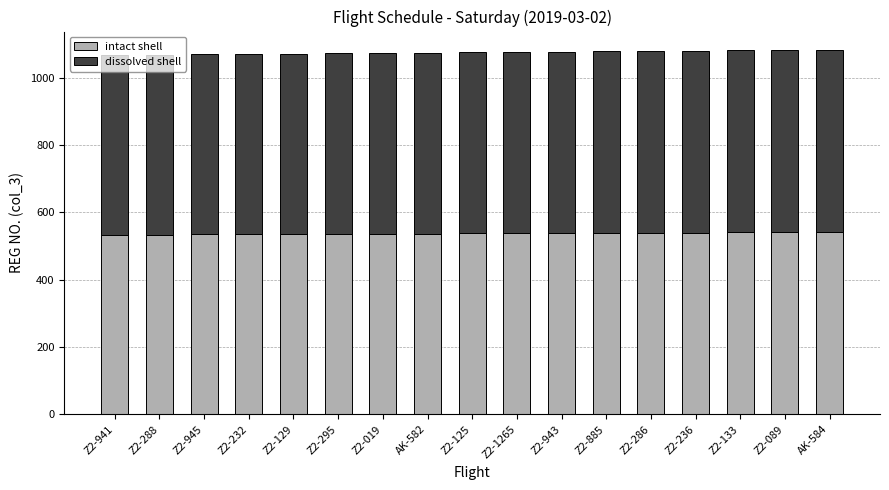

What is the lowest value of the intact shell series?

533.5